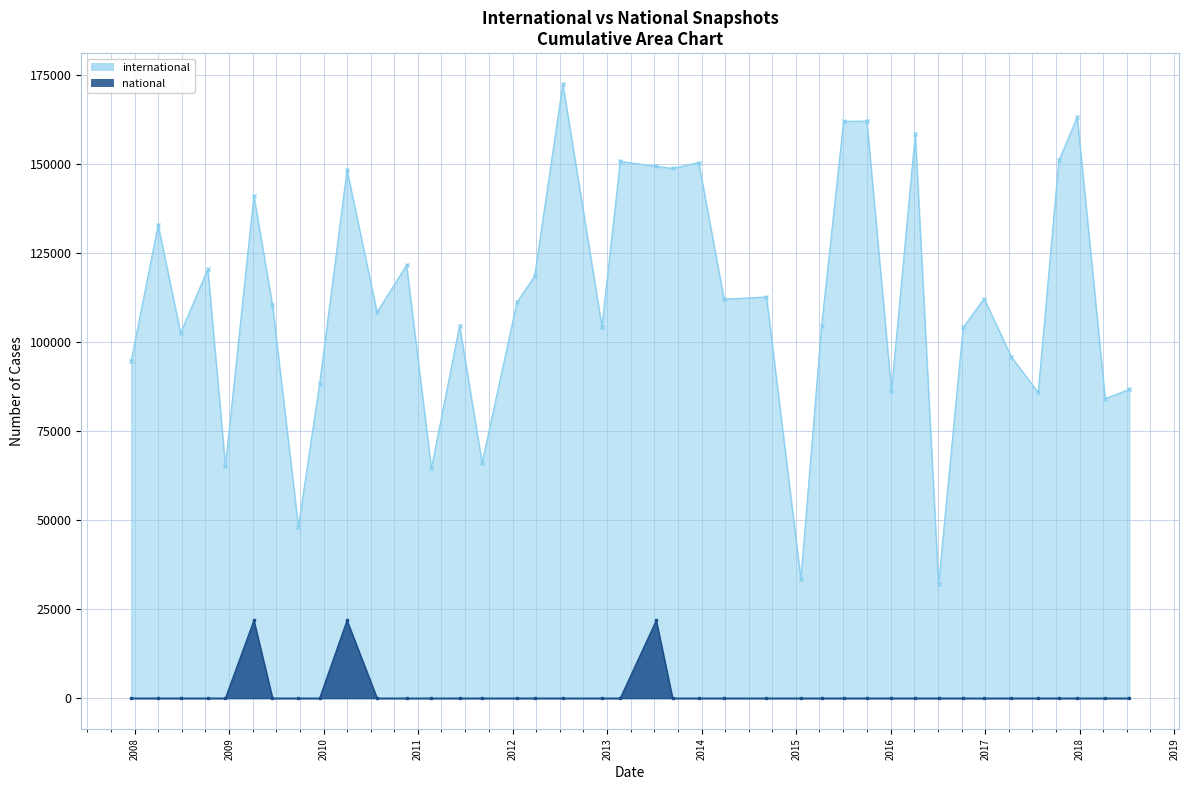

What is the value of the international line point at the 1st from the left?

94797